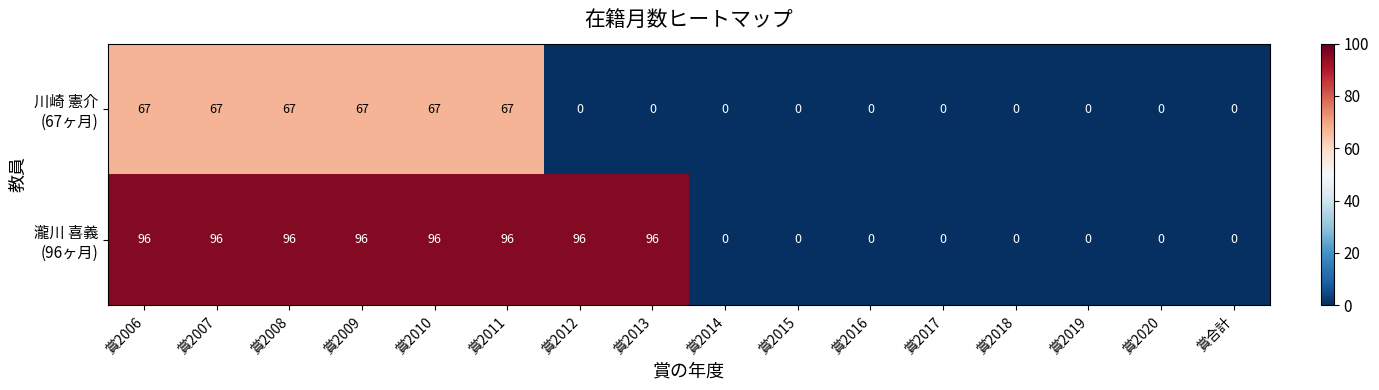

What is the spread (max minus min) of values at 賞2013?

96